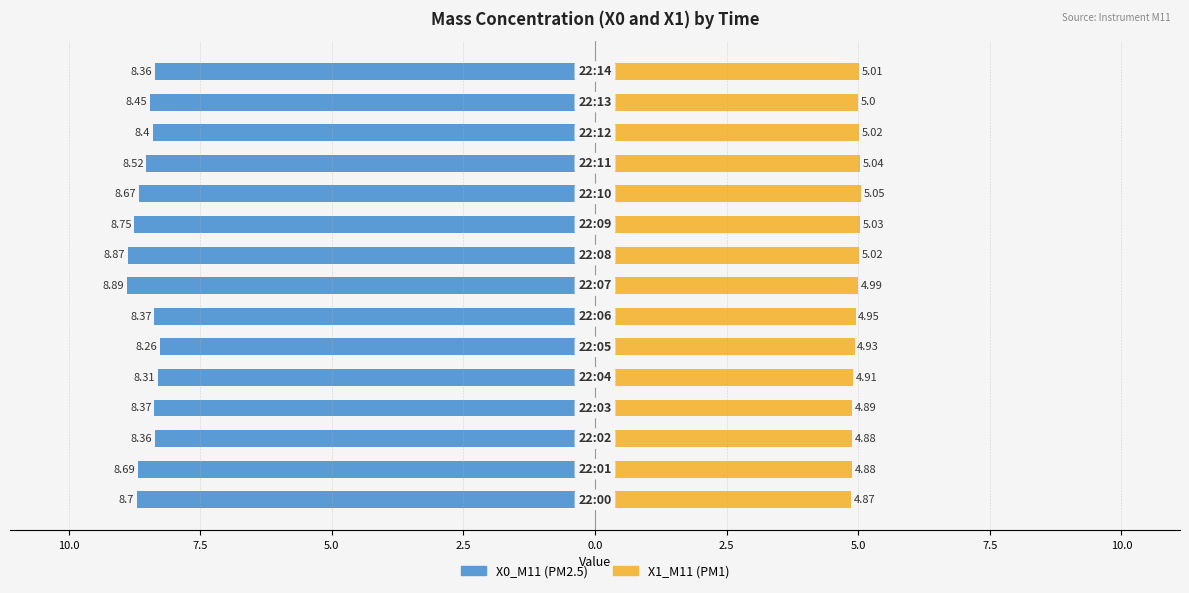

How many bars are there in total?

30